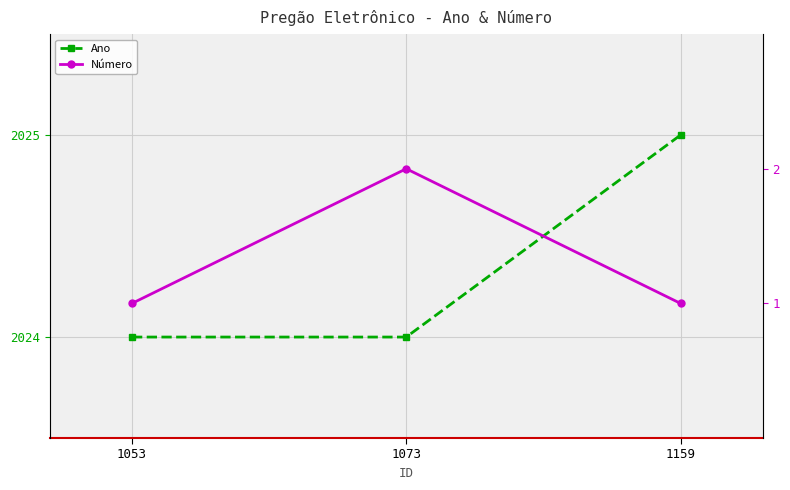

What is the spread (max minus min) of values at 1073?

2022